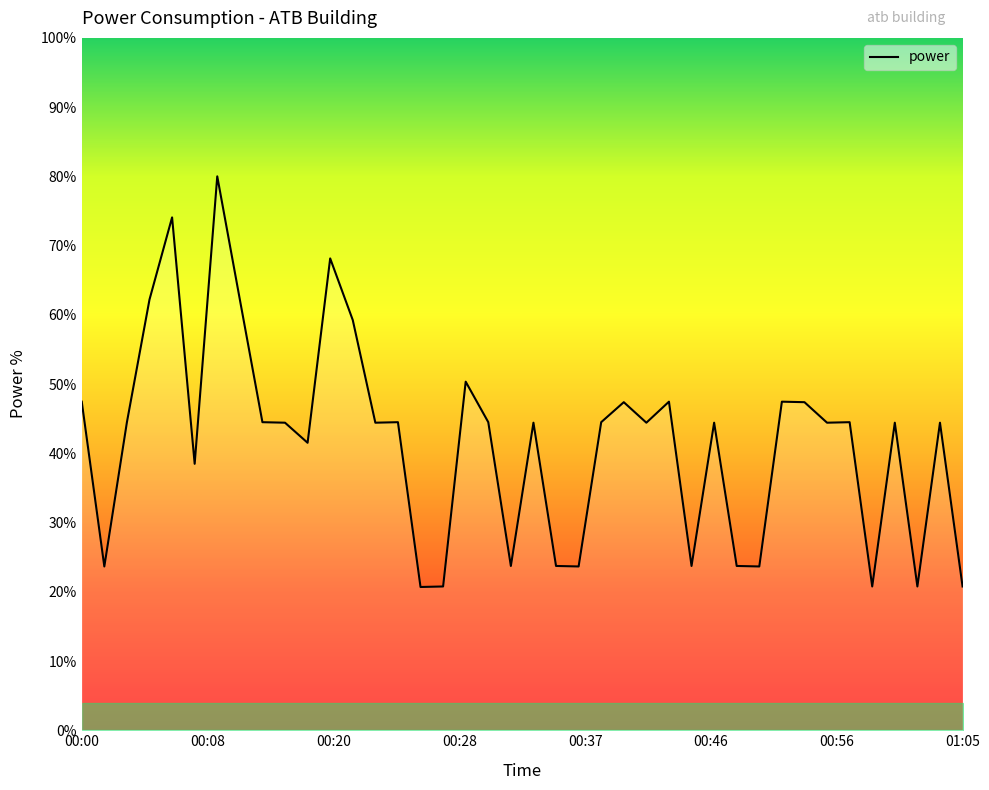

What is the minimum value shown in the chart?

20.7